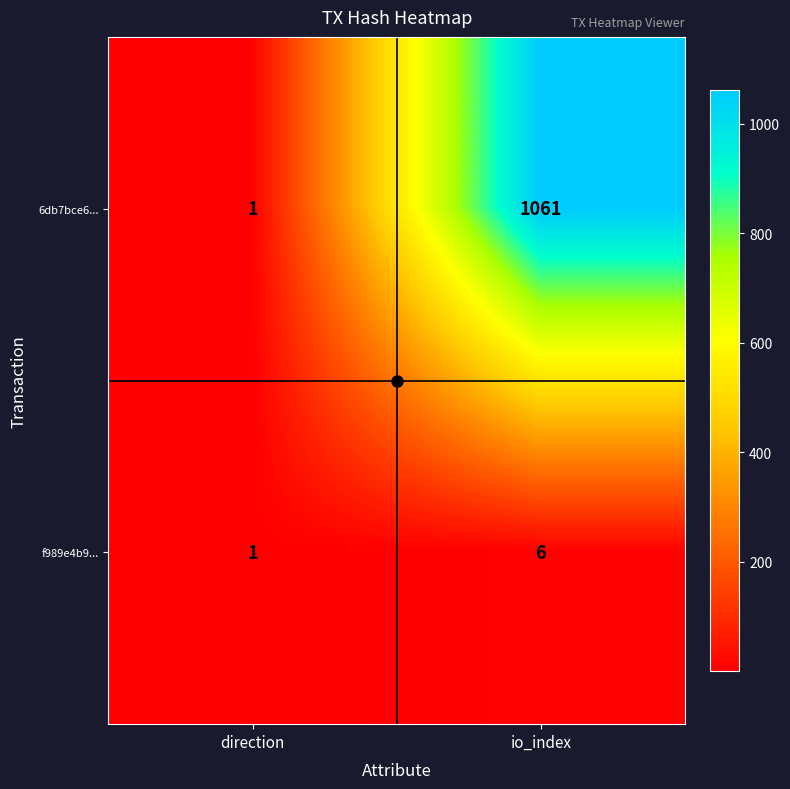

Which series has the largest range (max minus min)?

6db7bce6...